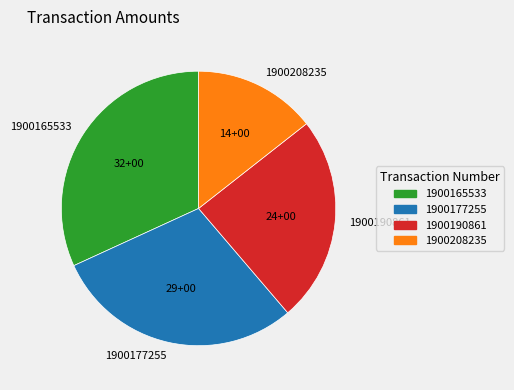

True or false: 1900177255 accounts for 29% of the total.

True